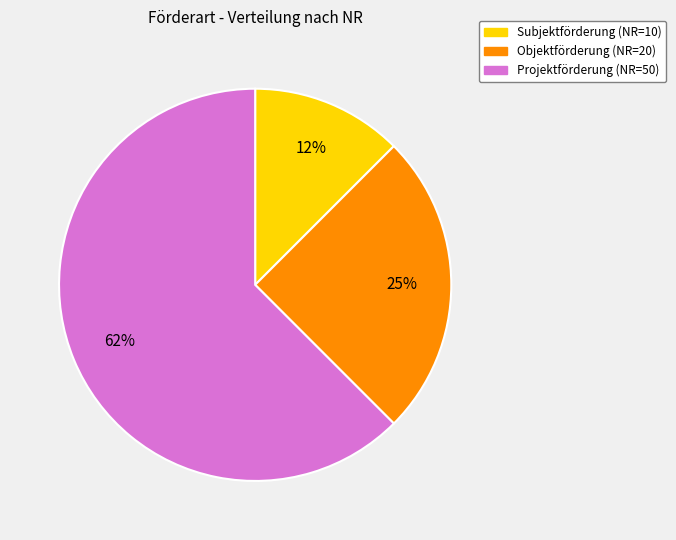

Does any single category account for the majority?

Yes